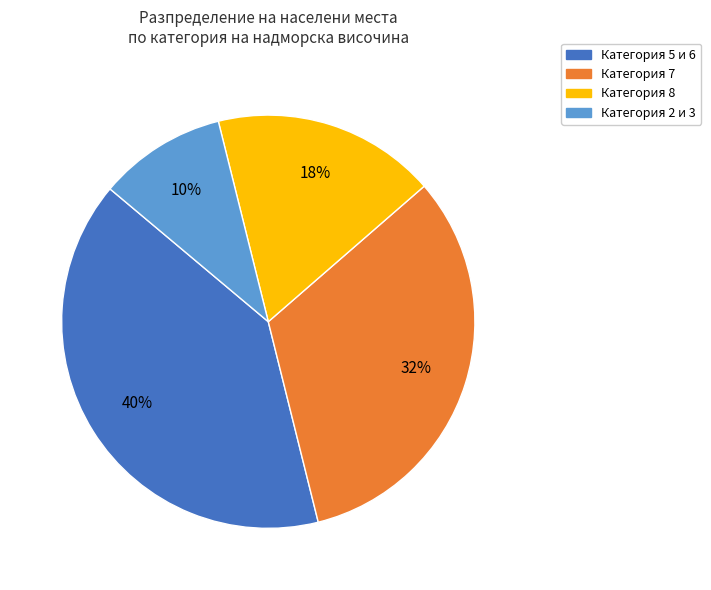

To the nearest percent, what is the average slice percentage?

25%